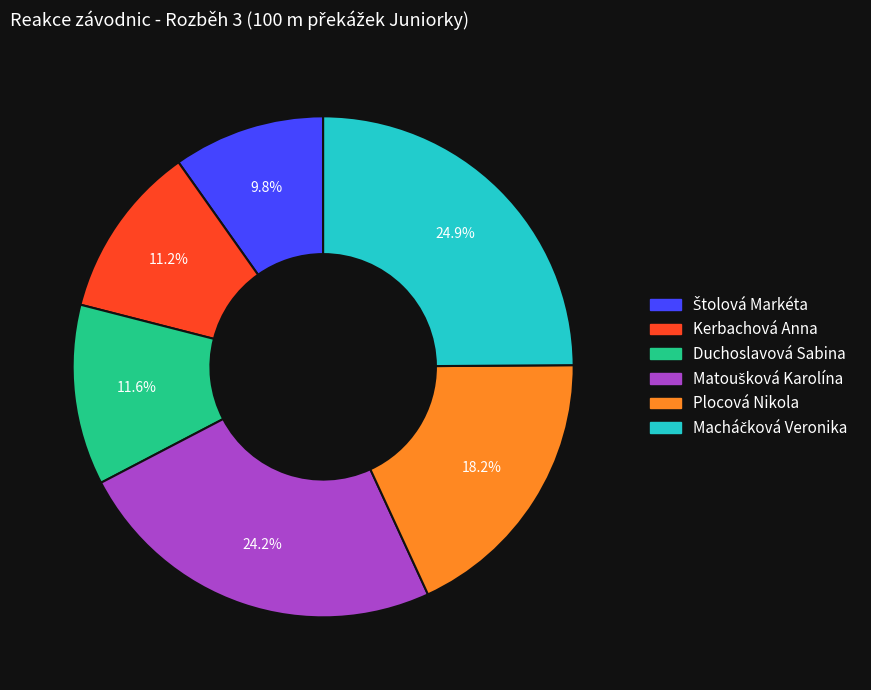

Which has a higher value, Plocová Nikola or Kerbachová Anna?

Plocová Nikola